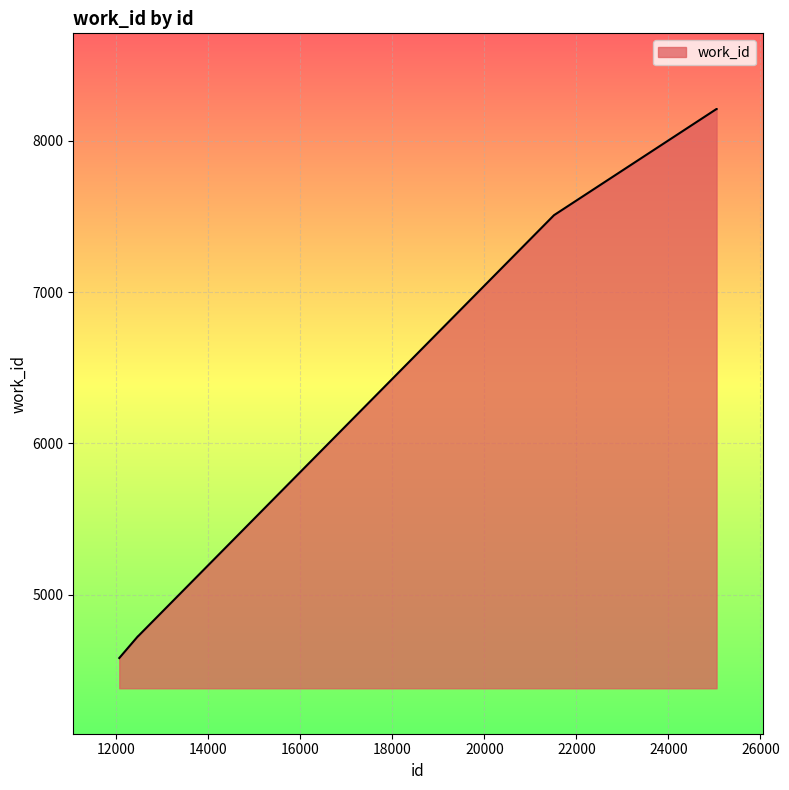

Reading left to right, extract all data points from this chart.

4583	4727	4727	7508	8209	8209	8209